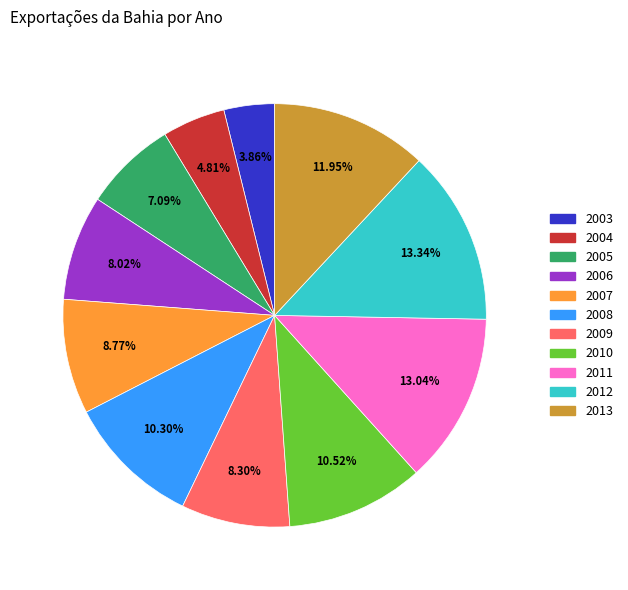

The 2003 slice represents 4% of the pie. True or false?

True